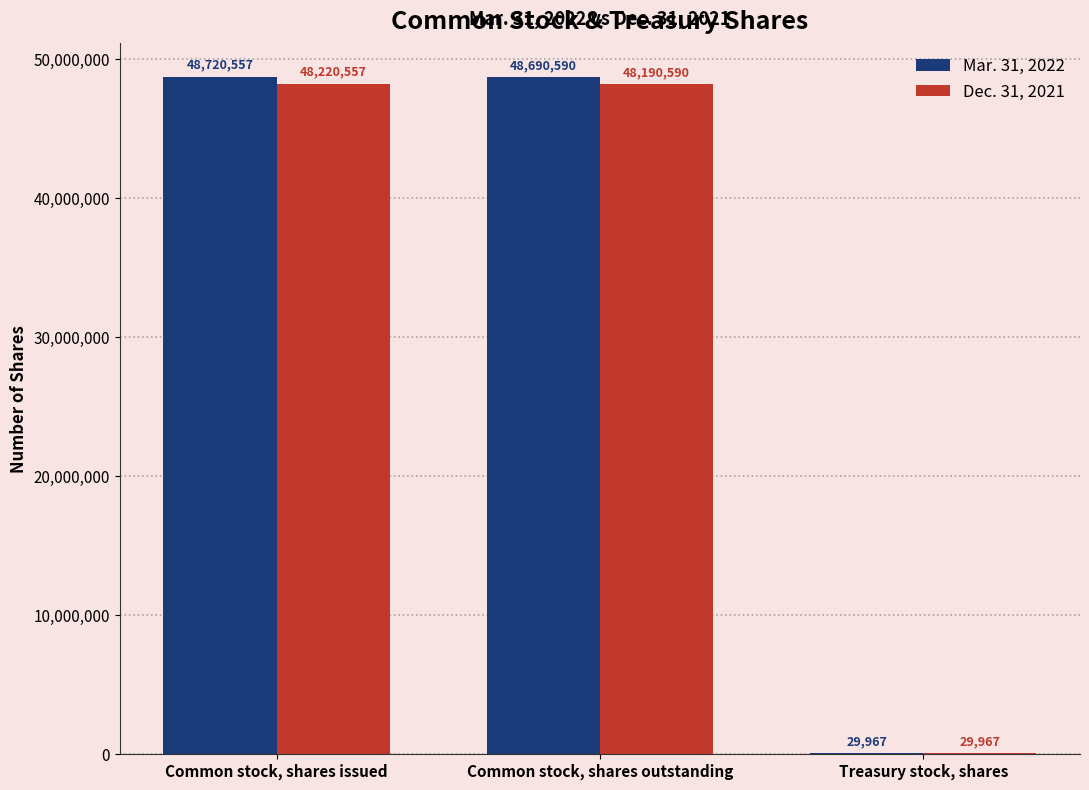

Reading left to right, transcribe all the data shown in this chart.

Mar. 31, 2022: Common stock, shares issued=48720557	Common stock, shares outstanding=48690590	Treasury stock, shares=29967
Dec. 31, 2021: Common stock, shares issued=48220557	Common stock, shares outstanding=48190590	Treasury stock, shares=29967